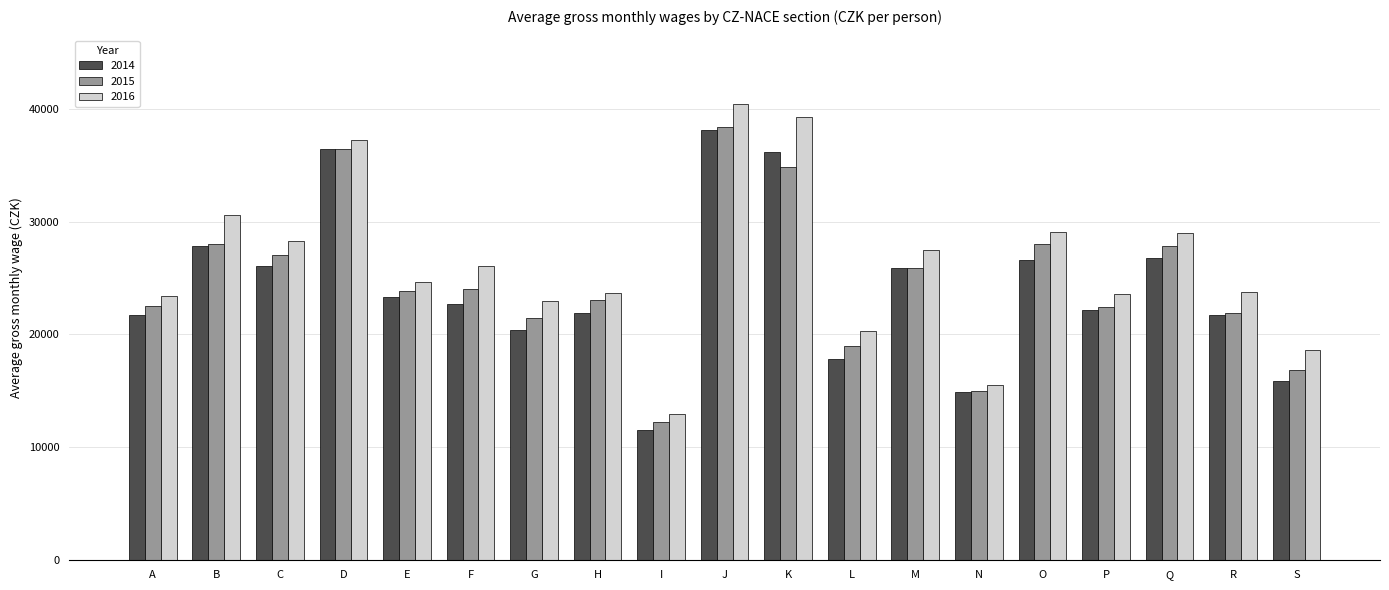

The 2016 series shows 23376 at A. True or false?

True